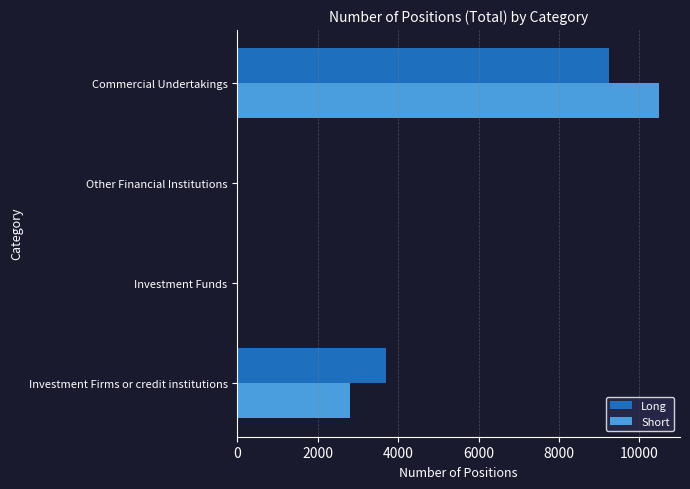

At which label is Short closest to 5243?

Investment Firms or credit institutions